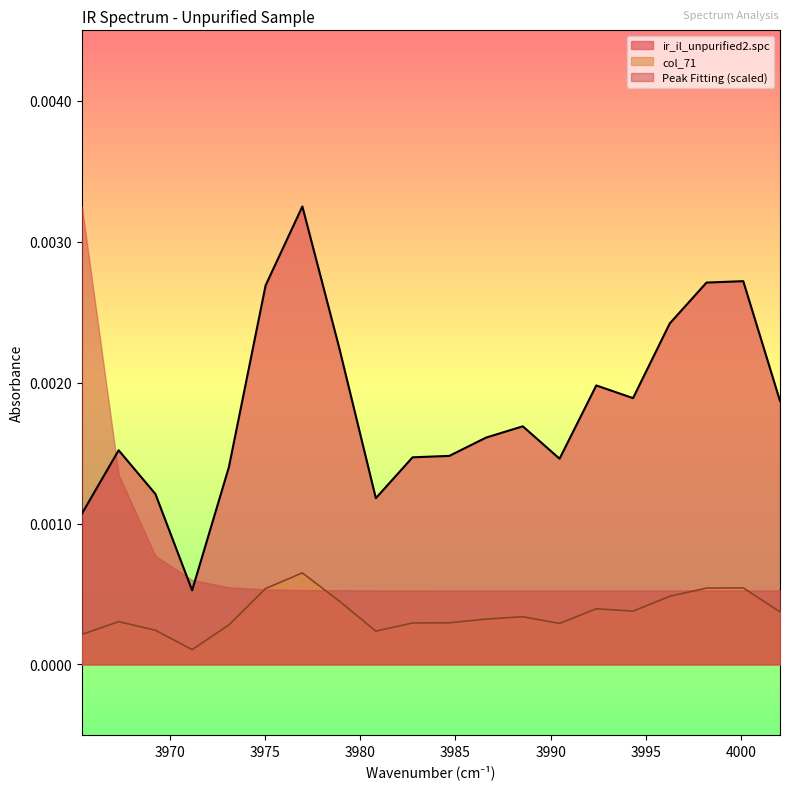

True or false: ir_il_unpurified2.spc and col_71 cross at least once.

False